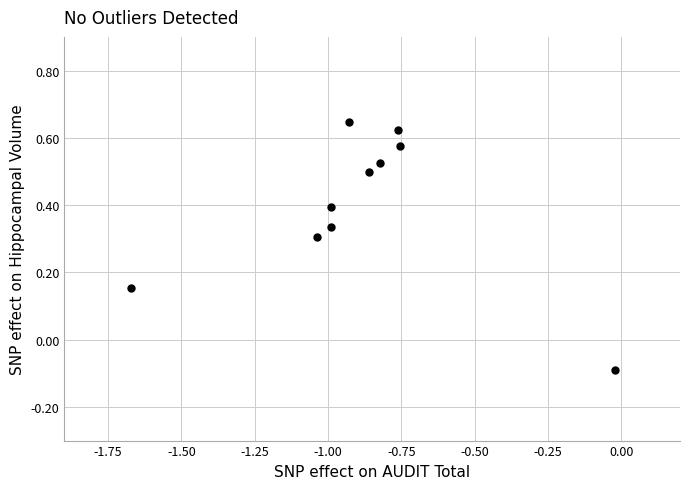

What is the average X value?

-0.9